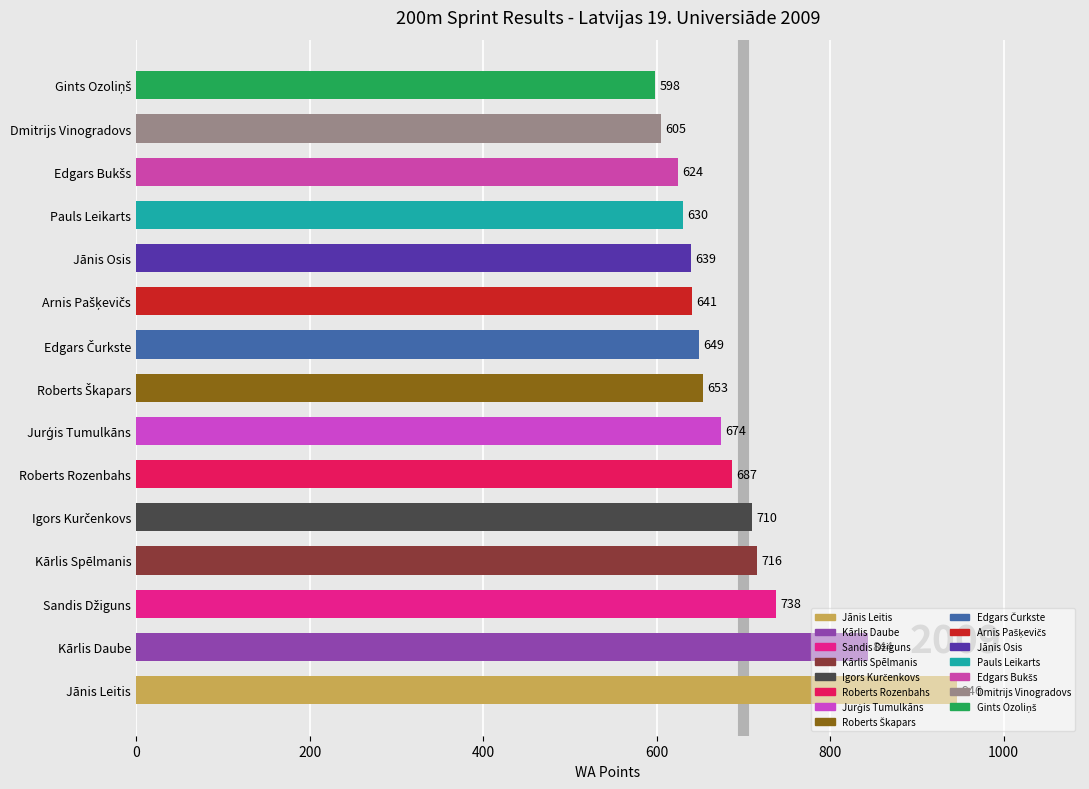

Is it true that the value at Roberts Rozenbahs is 687?

True